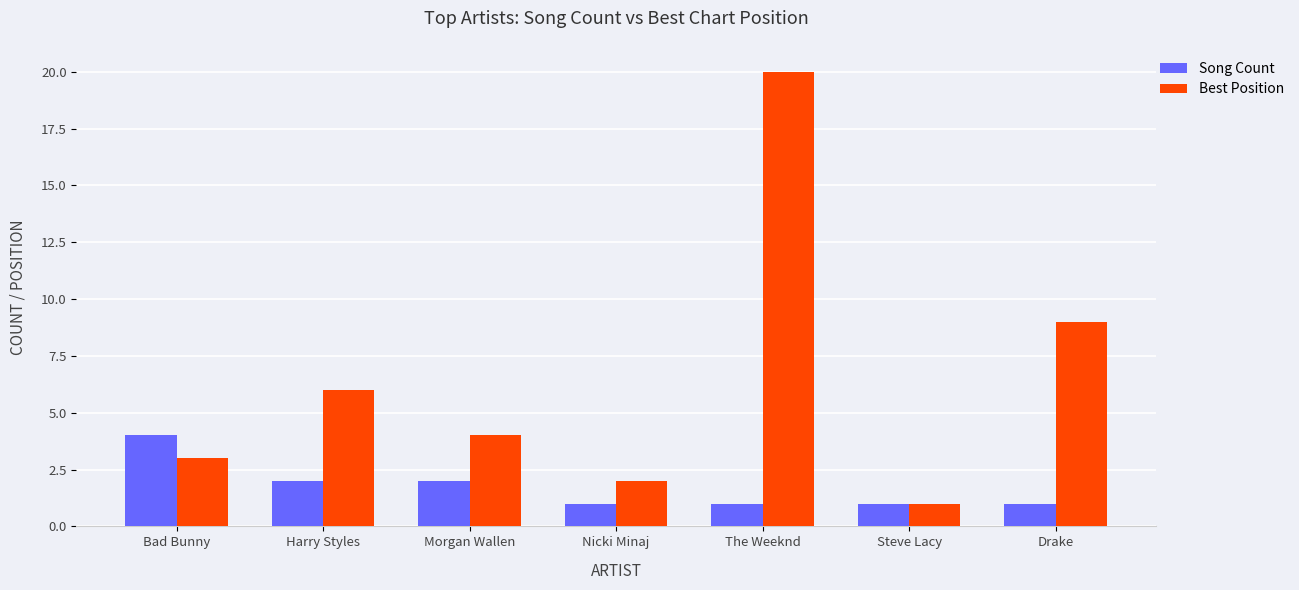

The value of Song Count at Drake is 1. True or false?

True